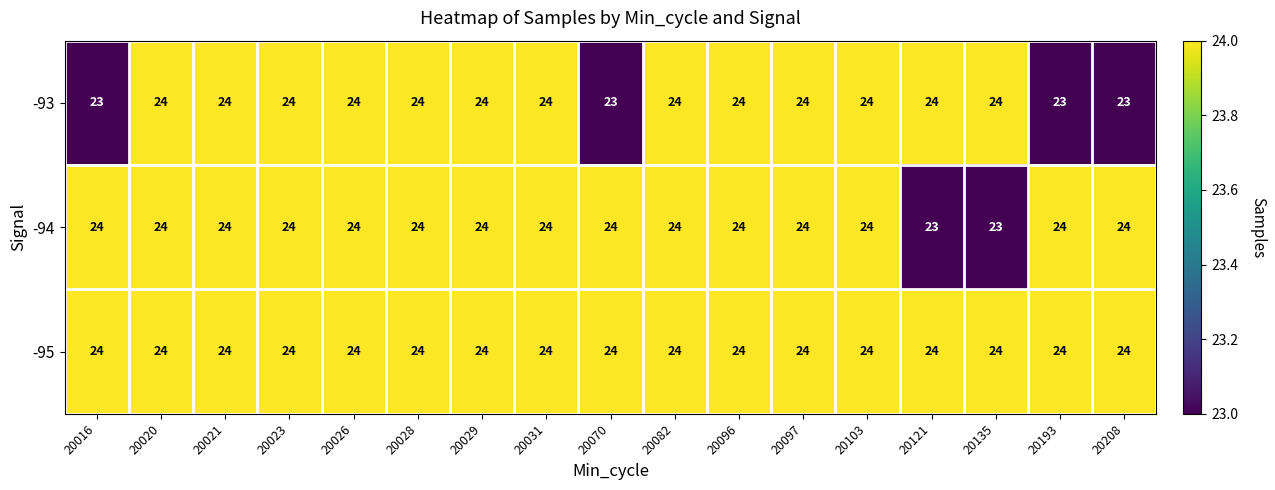

Rank the series by their average value, from lowest to highest.

-93, -94, -95